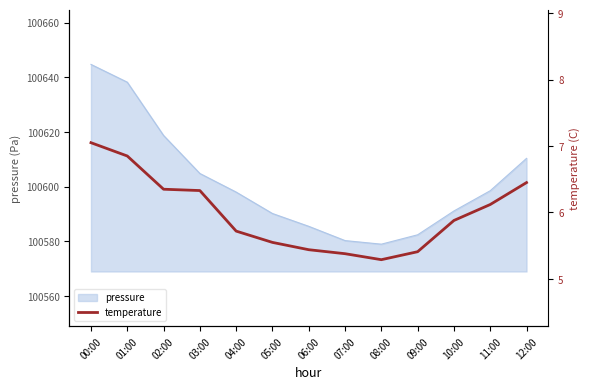

The value at 11:00 is 9.0. True or false?

False